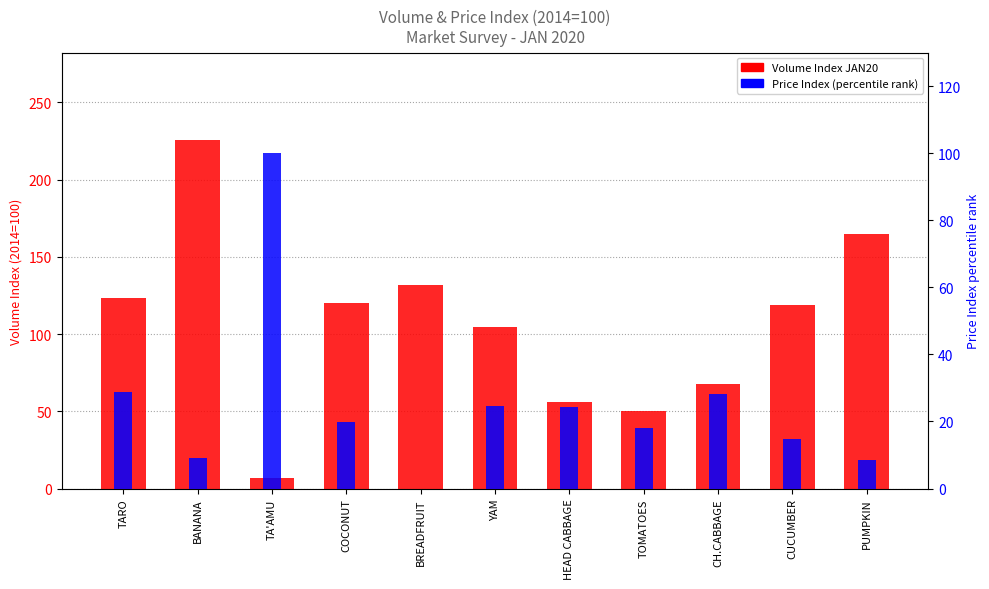

How many bars are there in each group?

2